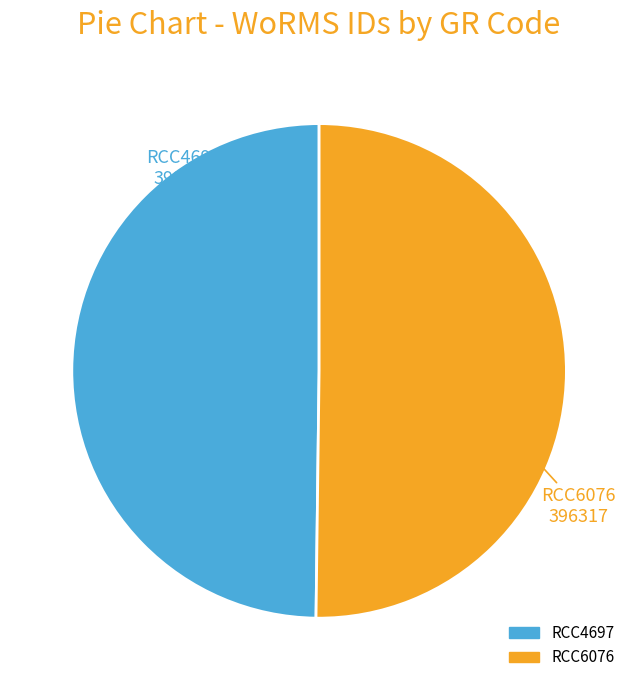

How many slices are in this pie chart?

2